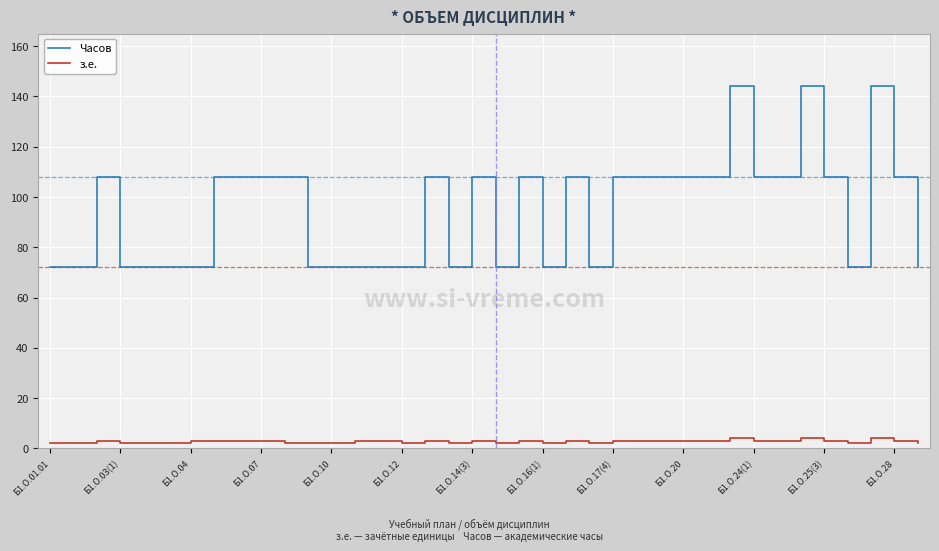

What are all the series names shown in the legend?

Часов, з.е.